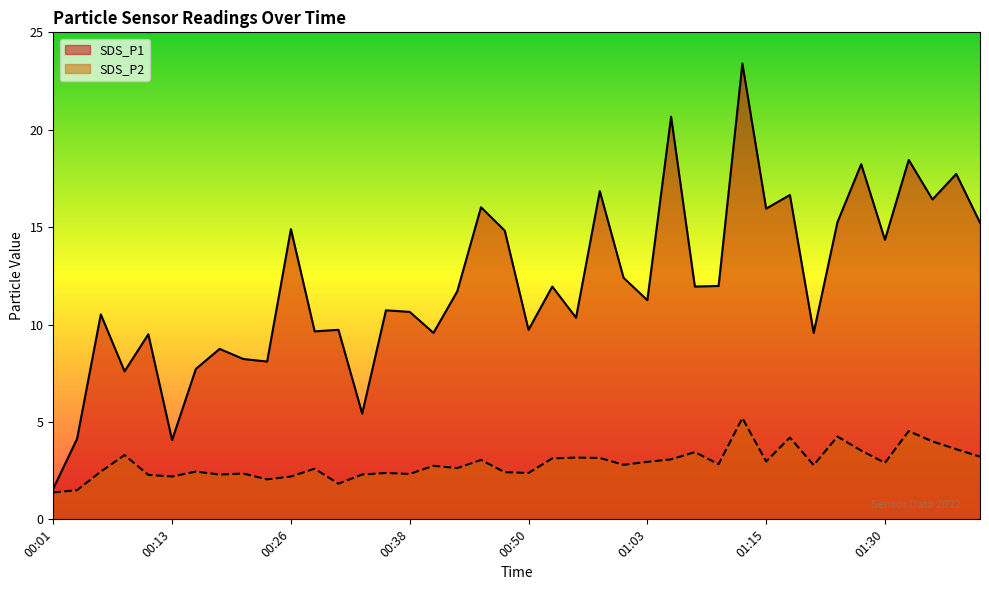

How many lines are shown in the chart?

2